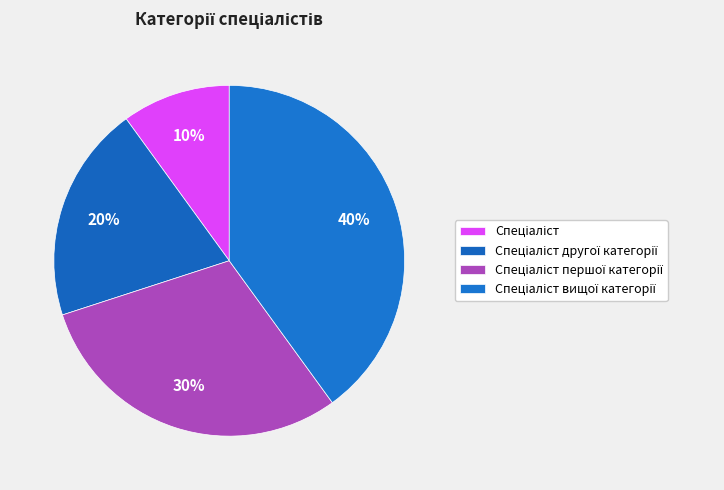

Count the number of slices in the pie.

4